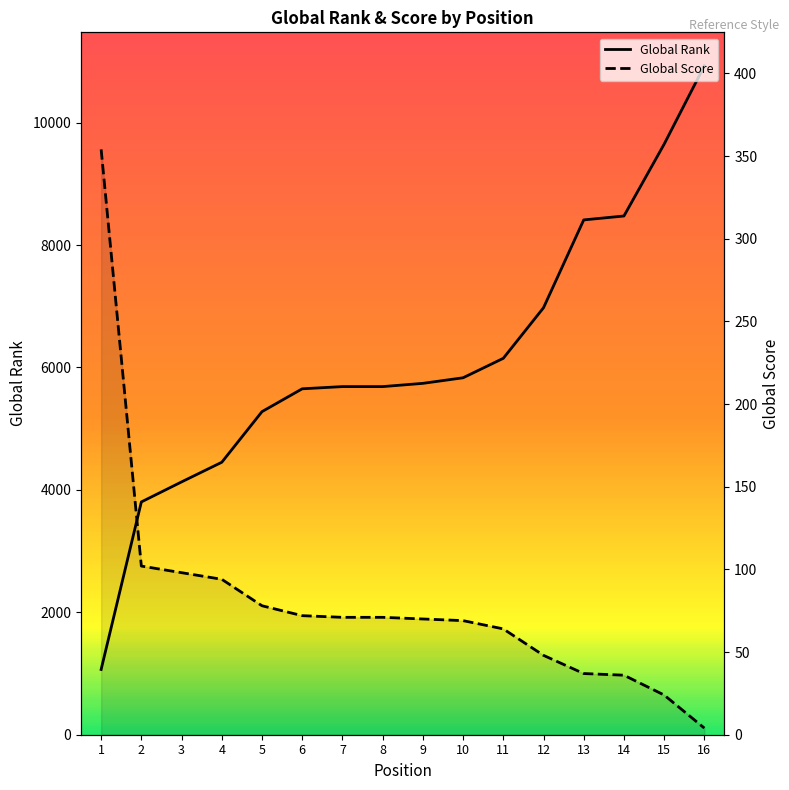

Count the number of data series in this chart.

2